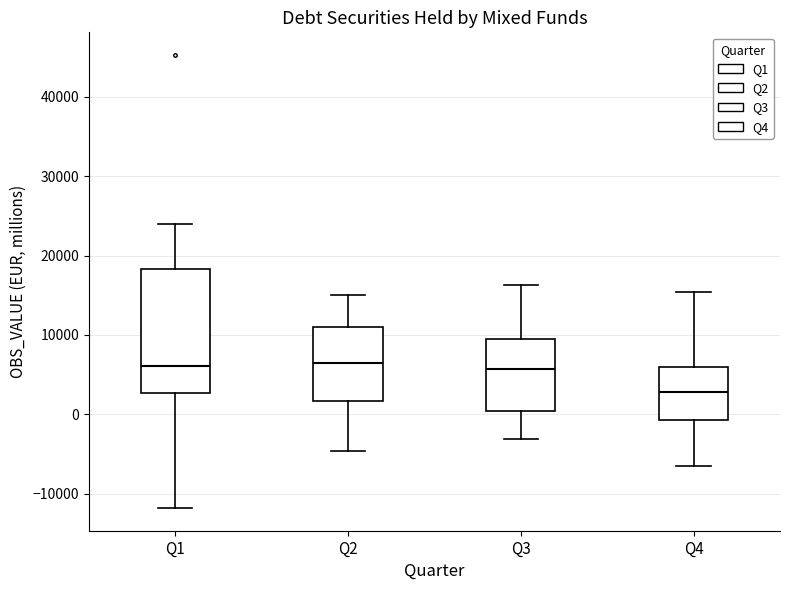

Which box is the tallest, from its lower edge to its upper edge?

Q1